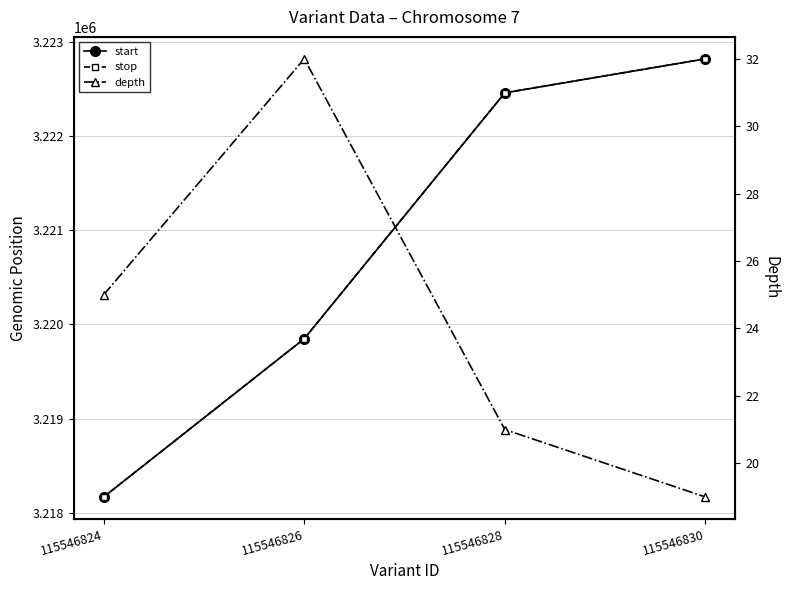

Between 115546826 and 115546828, which series saw the biggest shift?

start